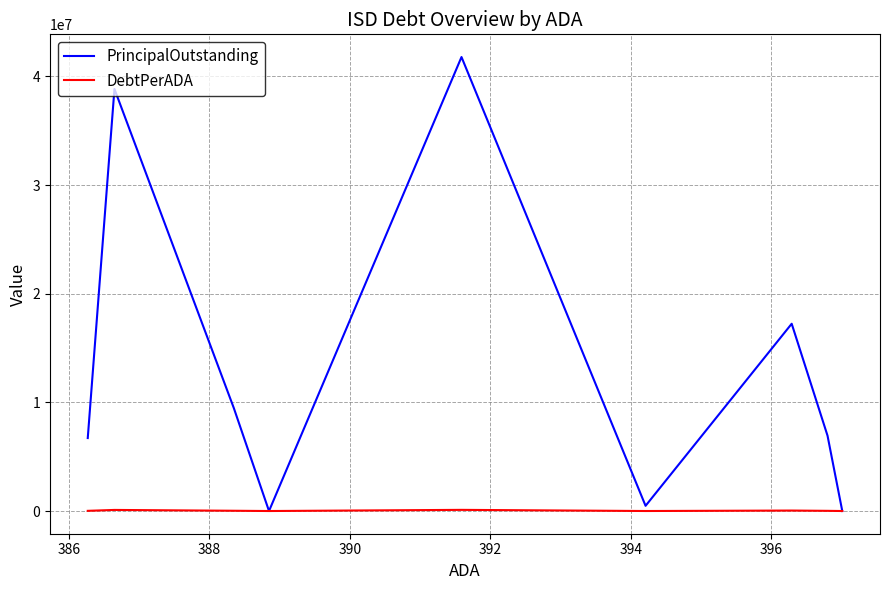

How many interior local peaks does the PrincipalOutstanding series have?

3